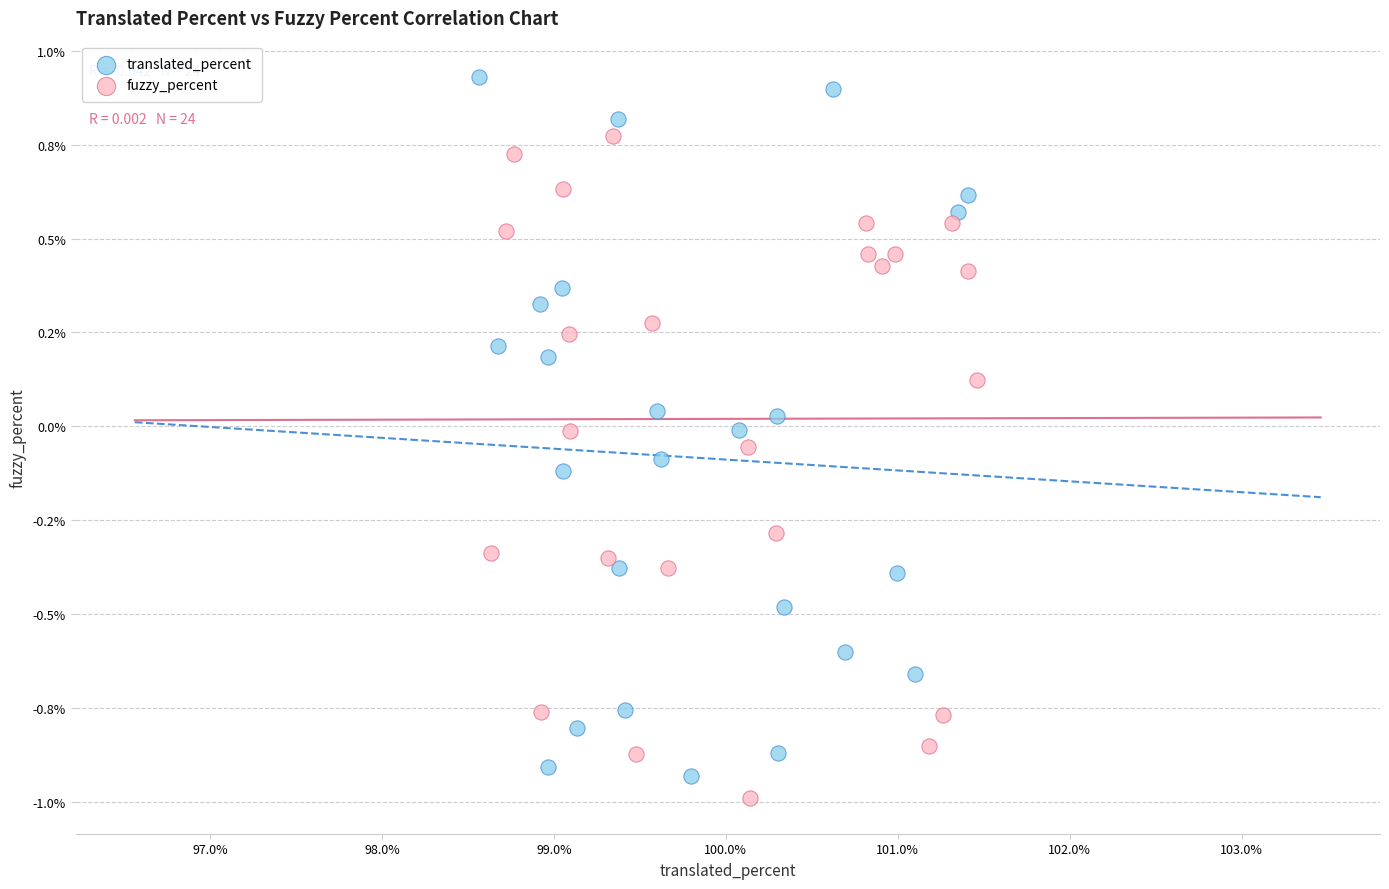

What are all the series names shown in the legend?

translated_percent, fuzzy_percent